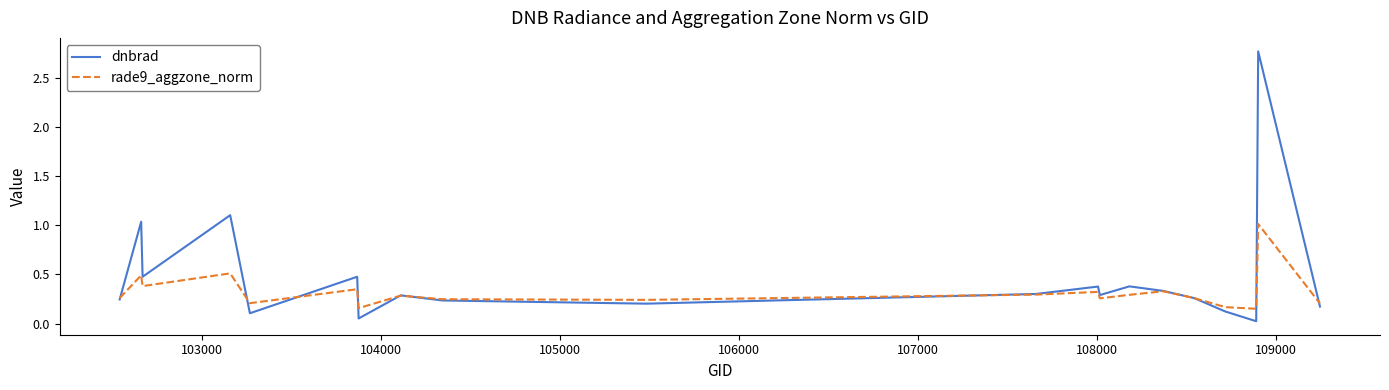

Rank the series by their maximum value, from lowest to highest.

rade9_aggzone_norm, dnbrad